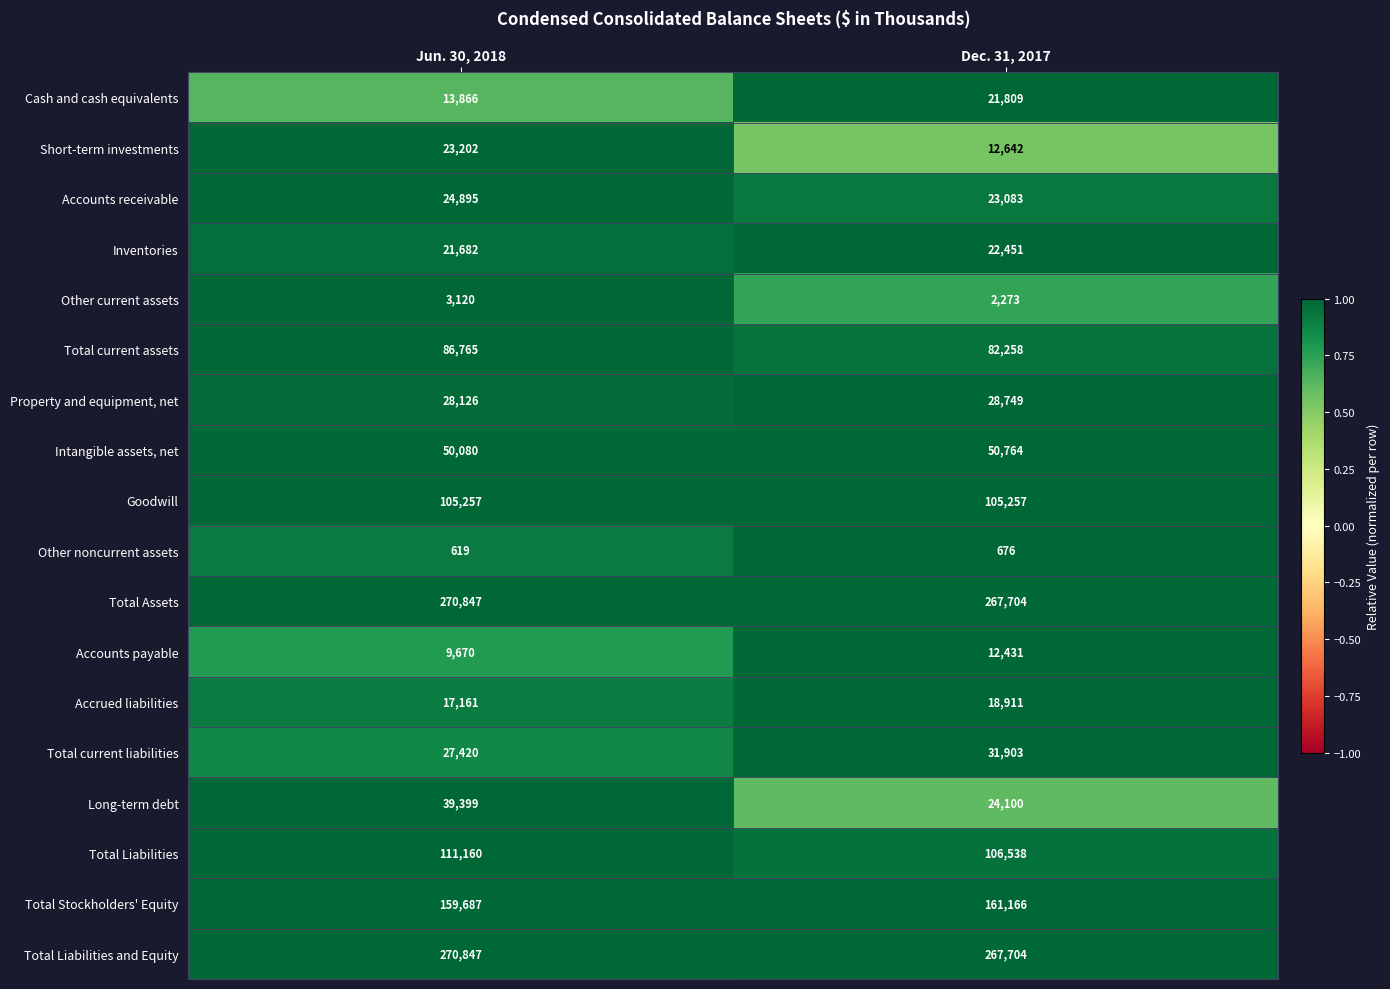

Between Jun. 30, 2018 and Dec. 31, 2017, which series saw the biggest shift?

Long-term debt